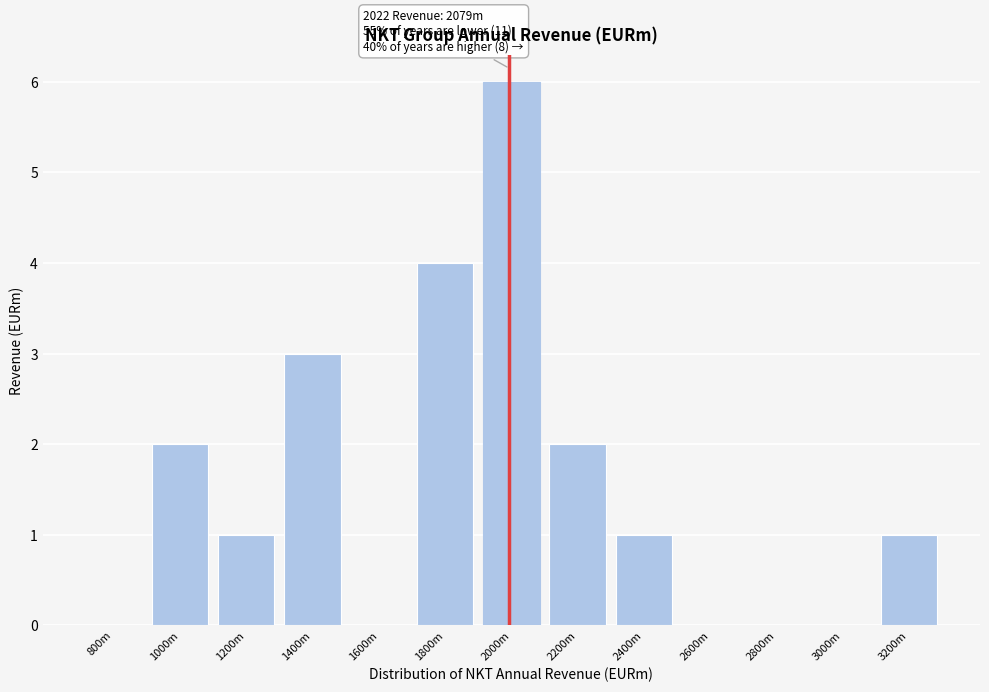

Reading left to right, what are all the values shown in this chart?

800m=0	1000m=2	1200m=1	1400m=3	1600m=0	1800m=4	2000m=6	2200m=2	2400m=1	2600m=0	2800m=0	3000m=0	3200m=1